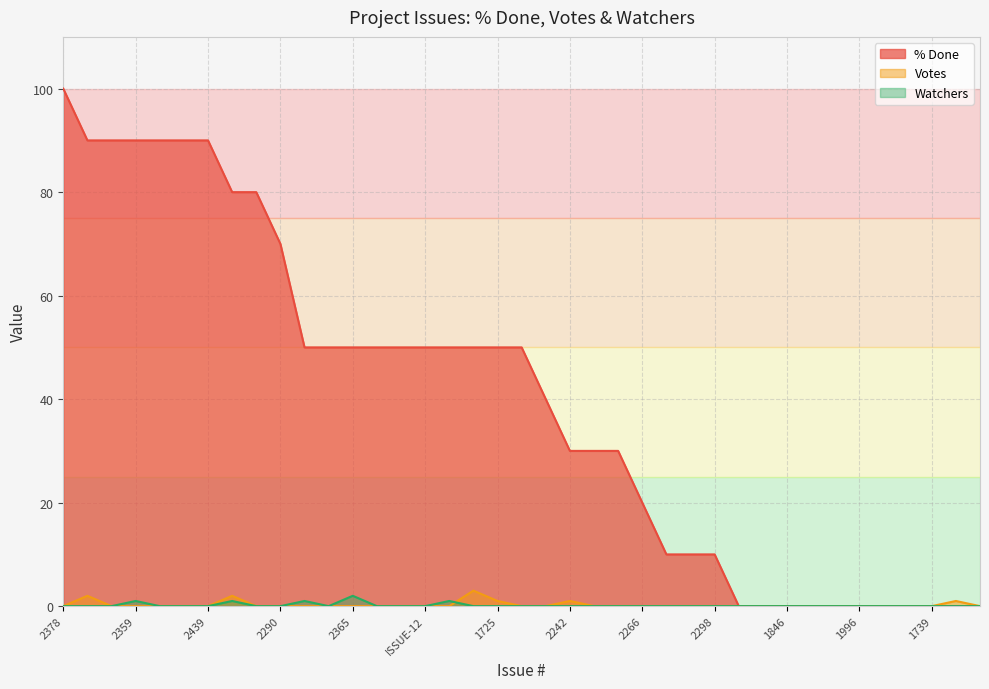

What is the total value across all series at 2391?

51